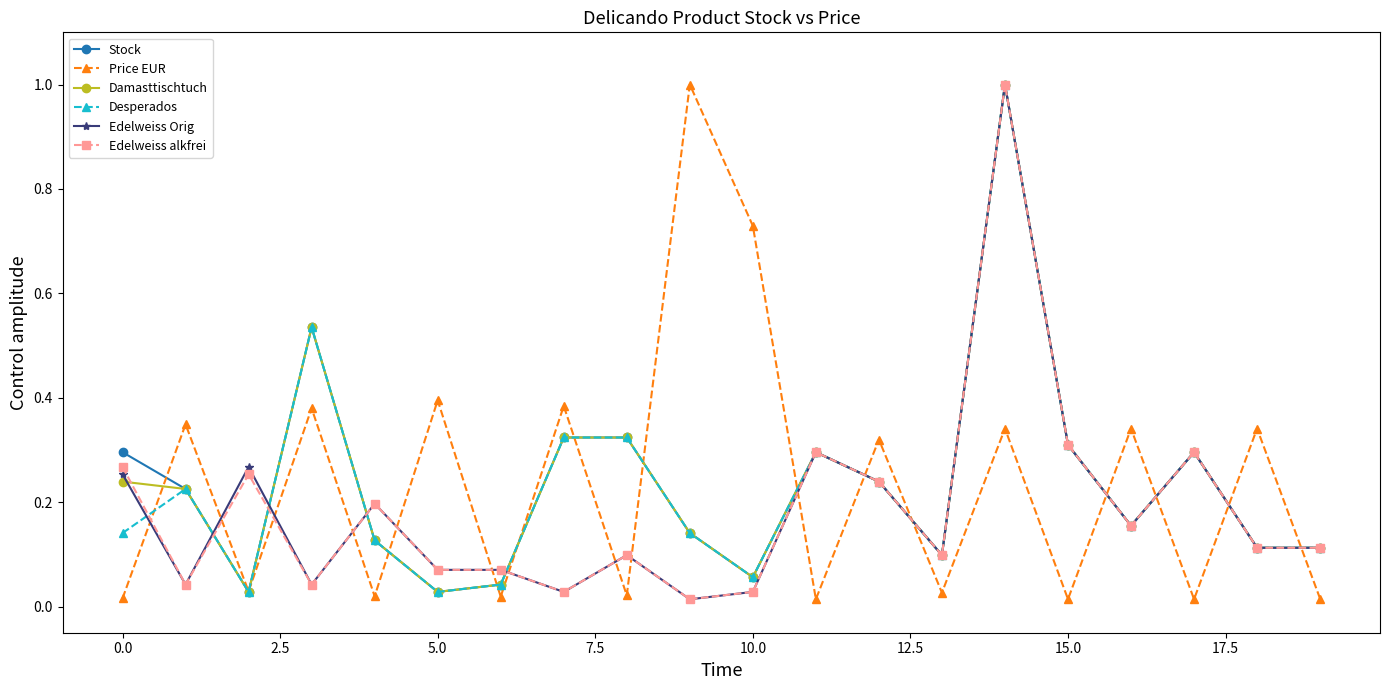

After their last crossing, which series has the higher values: Edelweiss Orig or Price EUR?

Edelweiss Orig